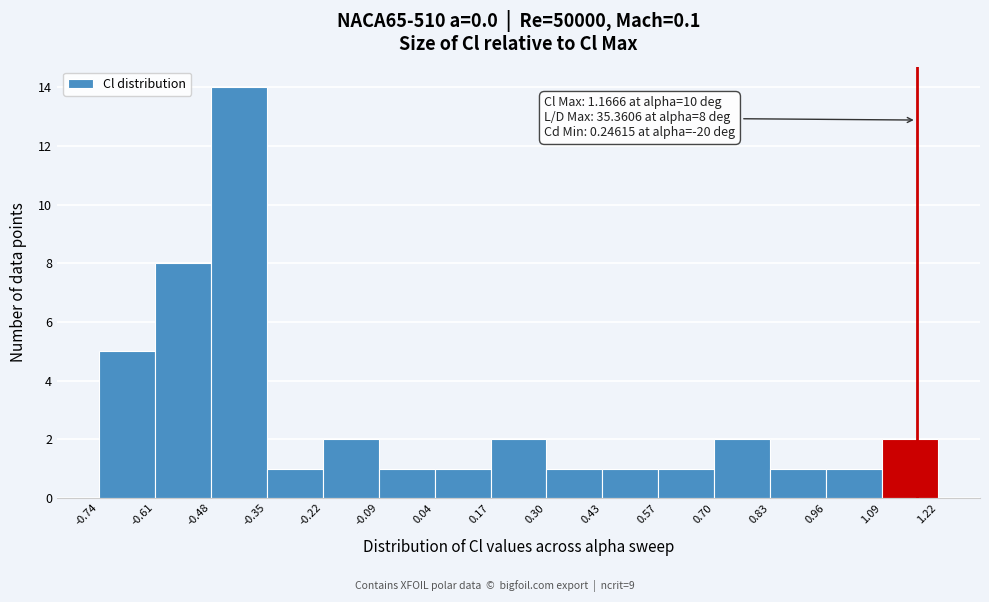

Over which range of the x-axis is the bar tallest?

-0.48 to -0.35